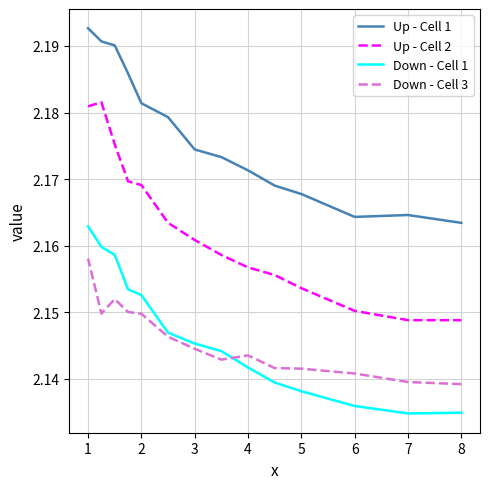

What is the value of the Down - Cell 3 point at the 6th from the left?

2.1